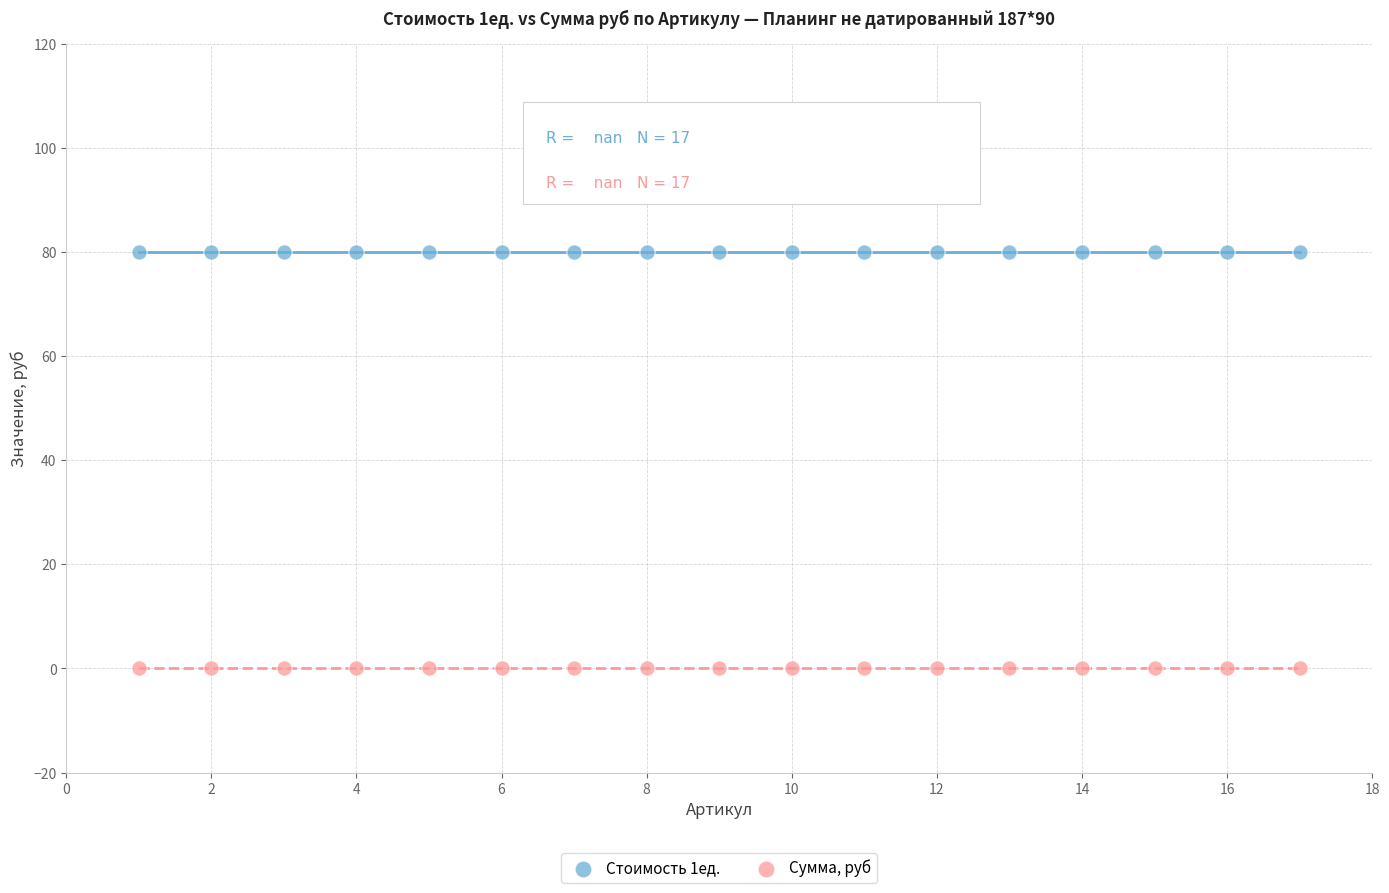

What are all the series names shown in the legend?

Стоимость 1ед., Сумма, руб